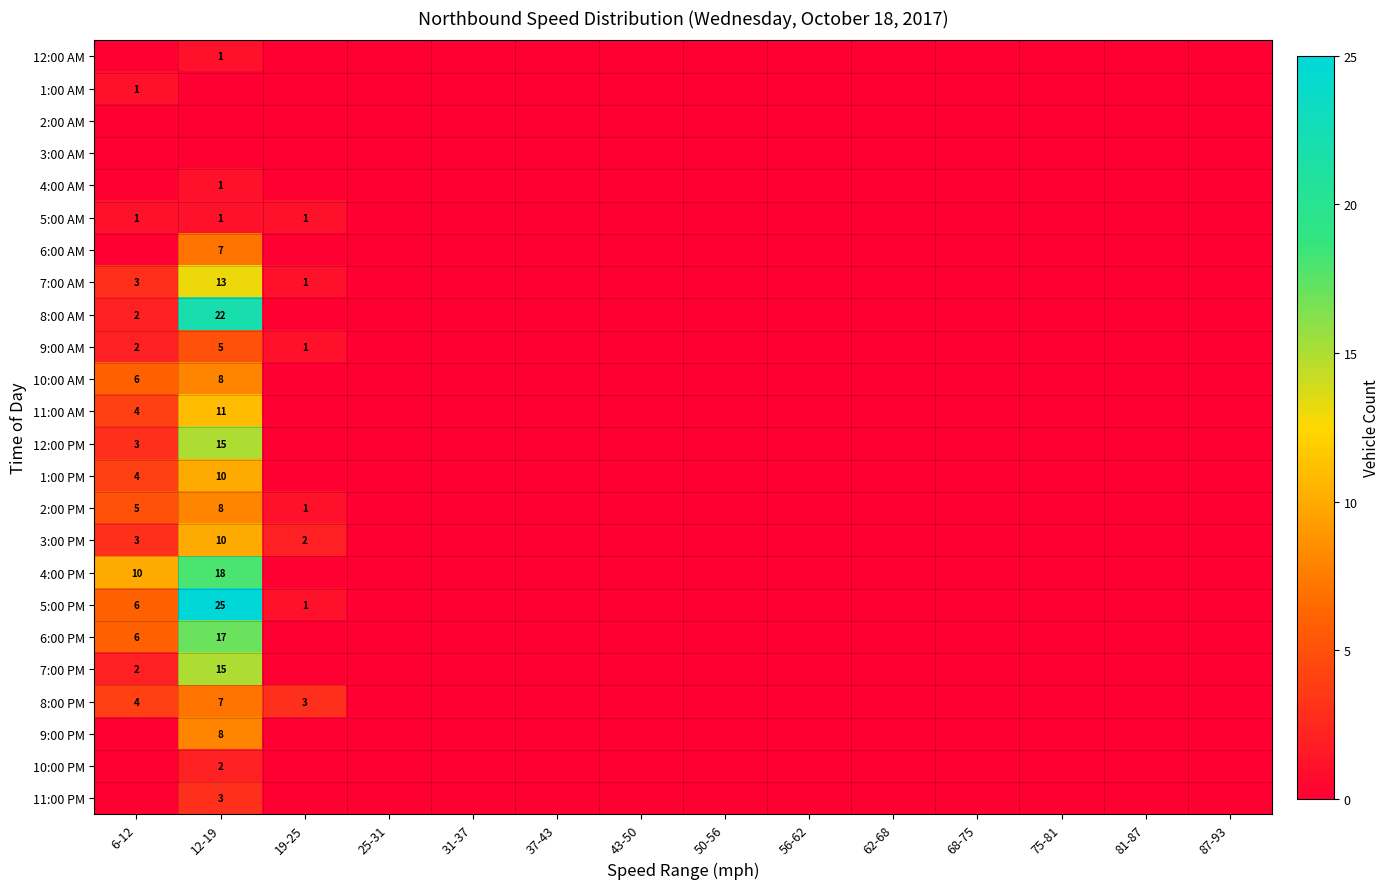

Is it true that 3:00 PM equals 2 at 19-25?

True